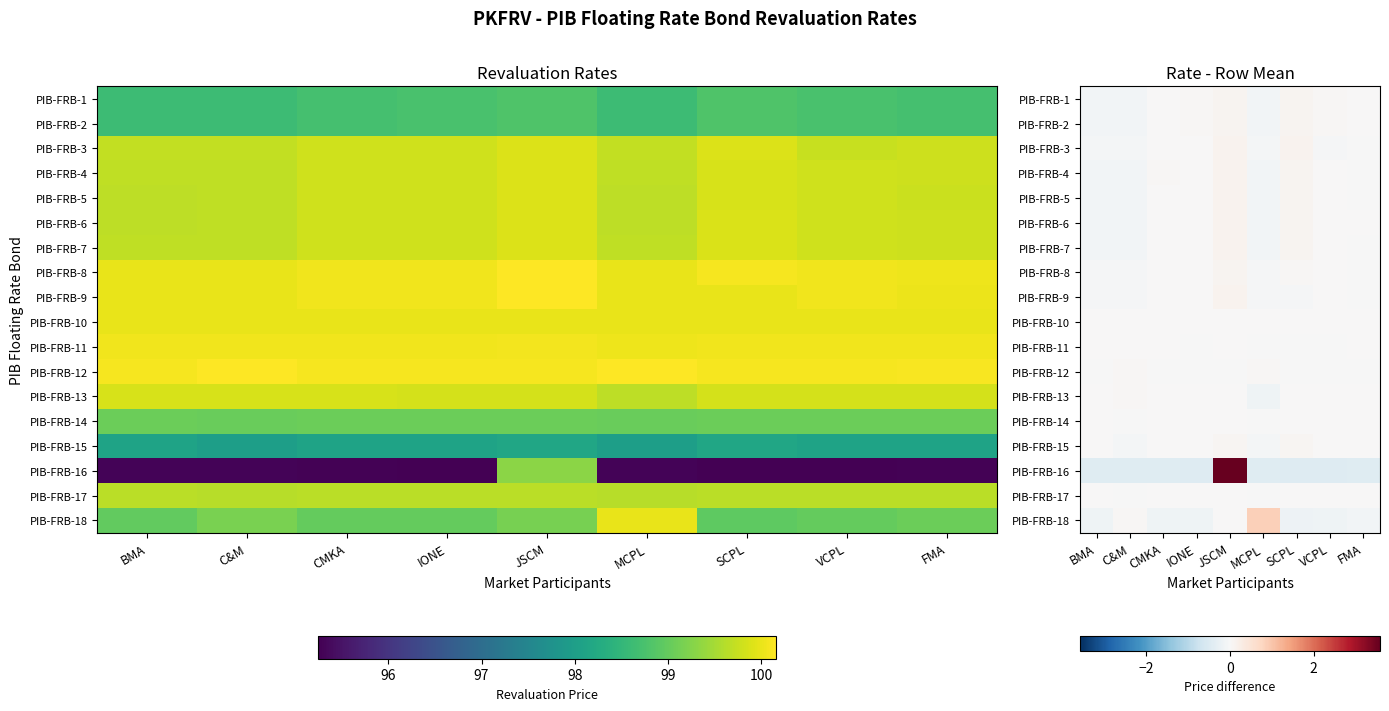

How many data points in PIB-FRB-14 are less than 0?

2